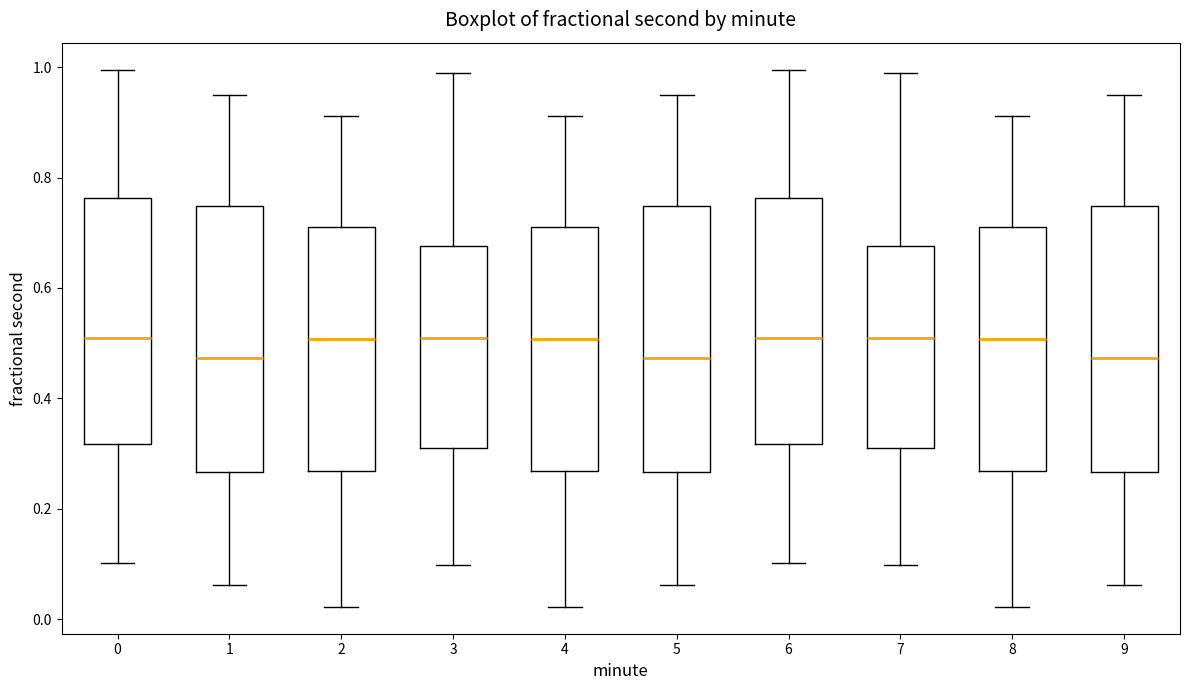

Reading left to right, read every box against the y-axis: the position of its median line, the range the box covers, and the ends of its whiskers. The values are not printed on the chart, so give them approximately, as read against the axis.

0: median 0.50, box 0.32 to 0.76, whiskers 0.10 to 1.00
1: median 0.48, box 0.26 to 0.74, whiskers 0.06 to 0.96
2: median 0.50, box 0.26 to 0.72, whiskers 0.02 to 0.92
3: median 0.52, box 0.32 to 0.68, whiskers 0.10 to 0.98
4: median 0.50, box 0.26 to 0.72, whiskers 0.02 to 0.92
5: median 0.48, box 0.26 to 0.74, whiskers 0.06 to 0.96
6: median 0.50, box 0.32 to 0.76, whiskers 0.10 to 1.00
7: median 0.52, box 0.32 to 0.68, whiskers 0.10 to 0.98
8: median 0.50, box 0.26 to 0.72, whiskers 0.02 to 0.92
9: median 0.48, box 0.26 to 0.74, whiskers 0.06 to 0.96